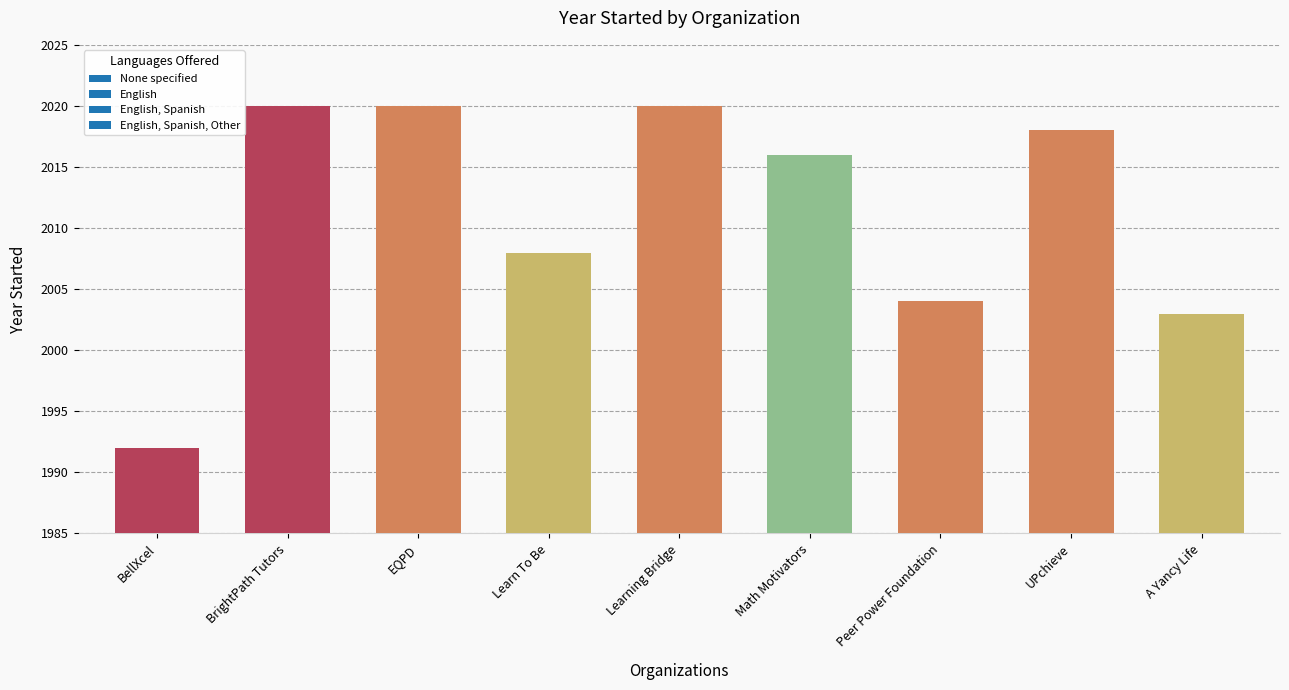

What is the change in value from BellXcel to BrightPath Tutors?

+28